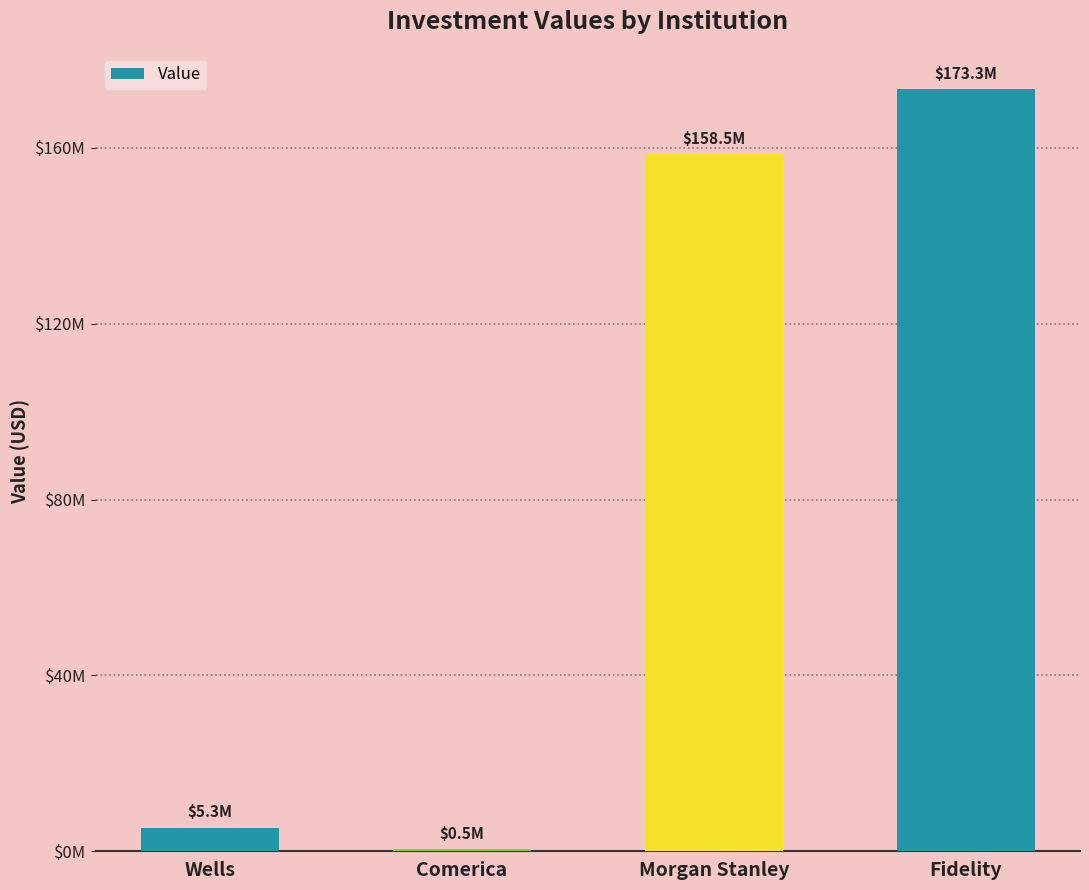

List the labels in order of value, largest first.

Fidelity, Morgan Stanley, Wells, Comerica